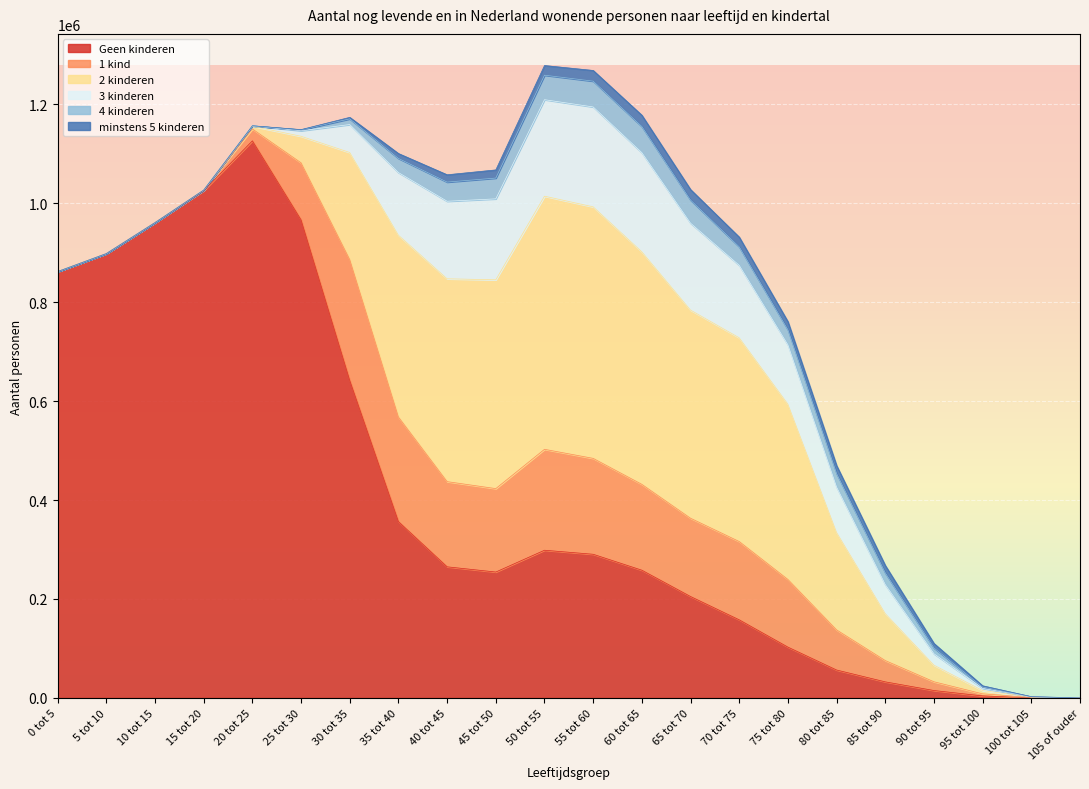

Which label corresponds to the smallest value in the chart?

0 tot 5